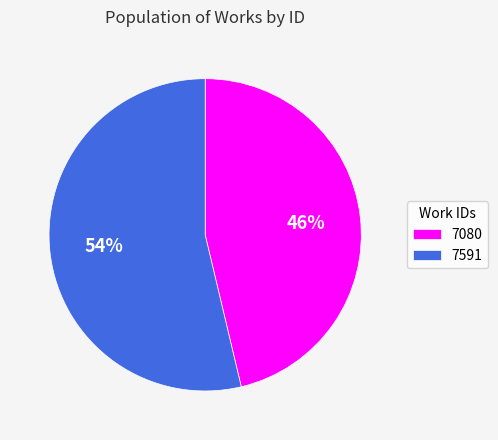

Is it true that 7591 is 40% of the pie?

False